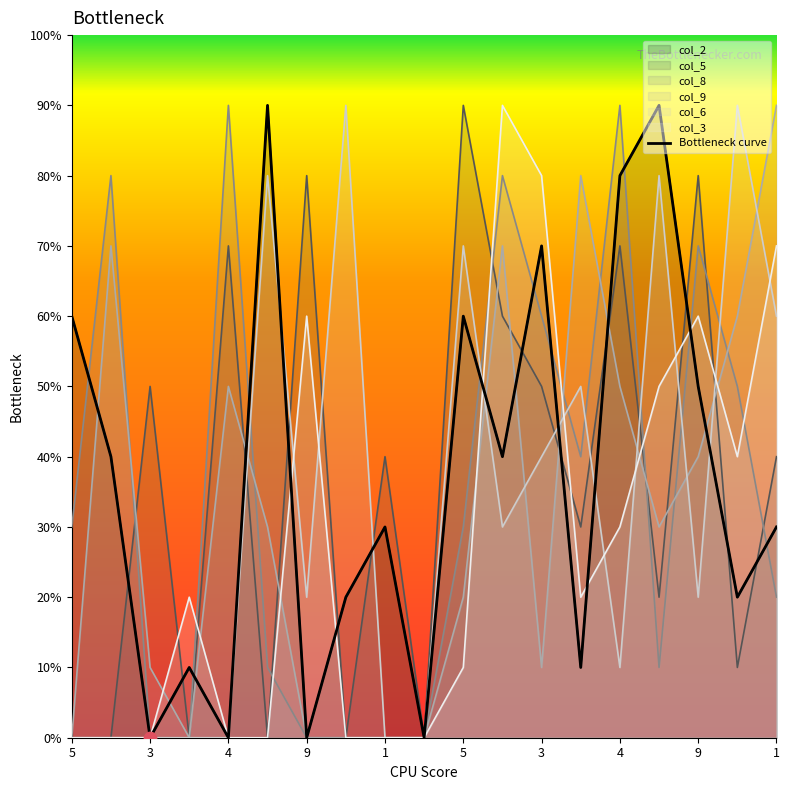

Is the value of col_5 at 7 greater than the value of col_6 at 3?

No